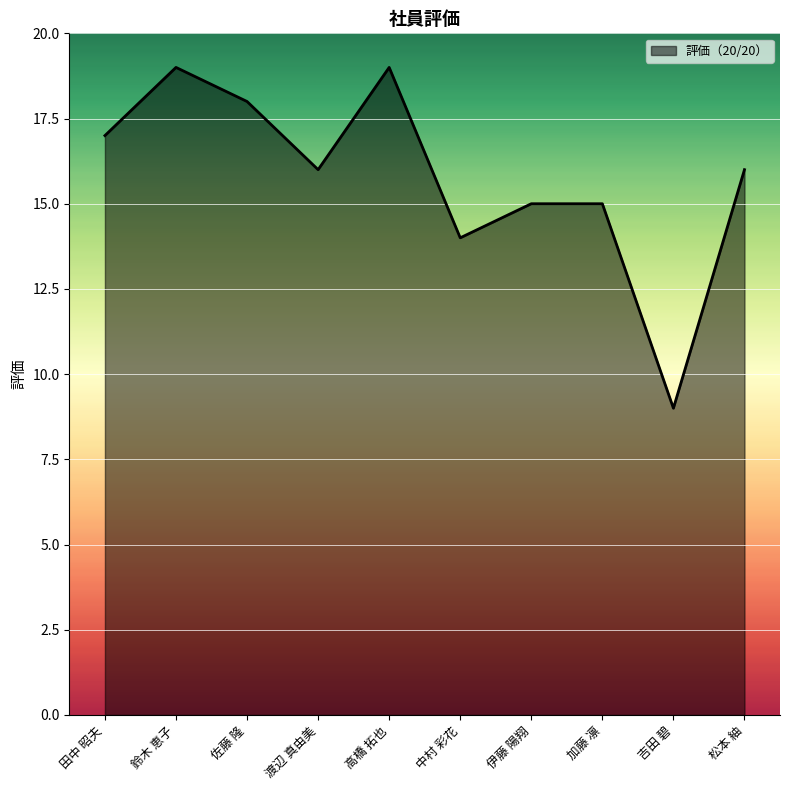

What is the difference between the maximum and minimum values?

10